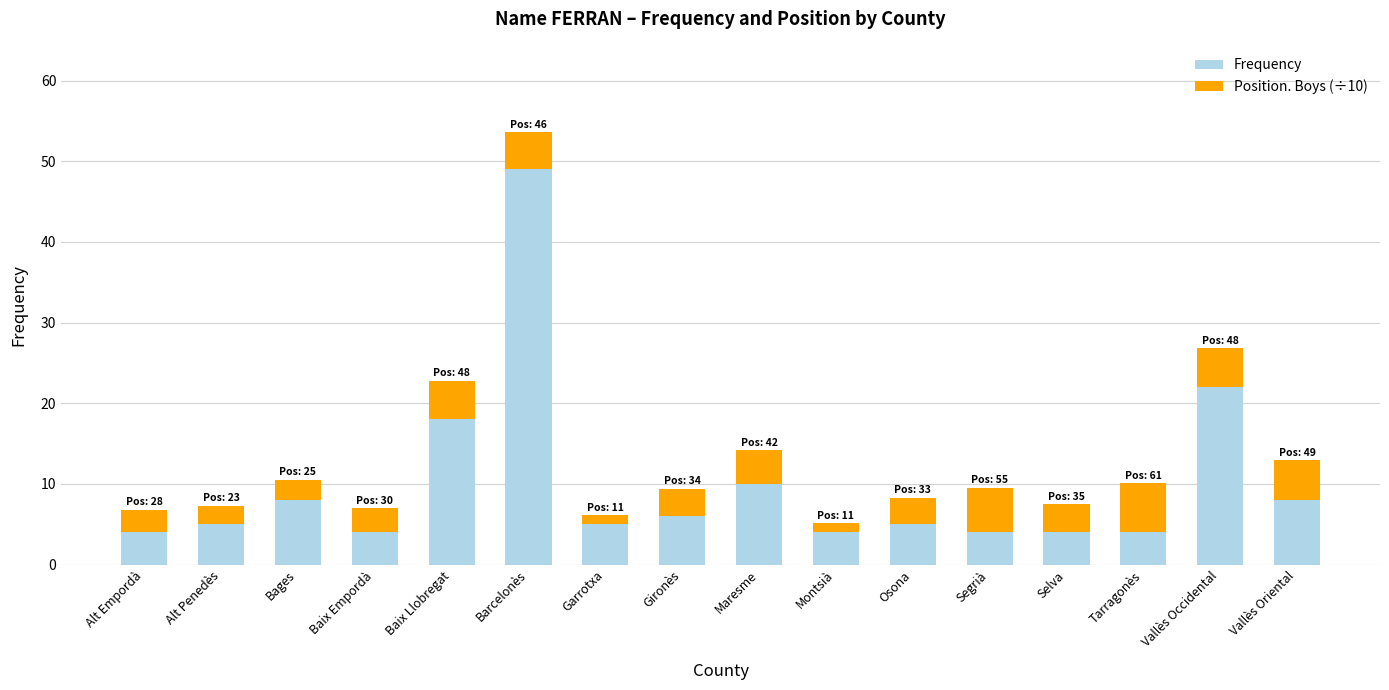

The Frequency series shows 8.0 at Bages. True or false?

True